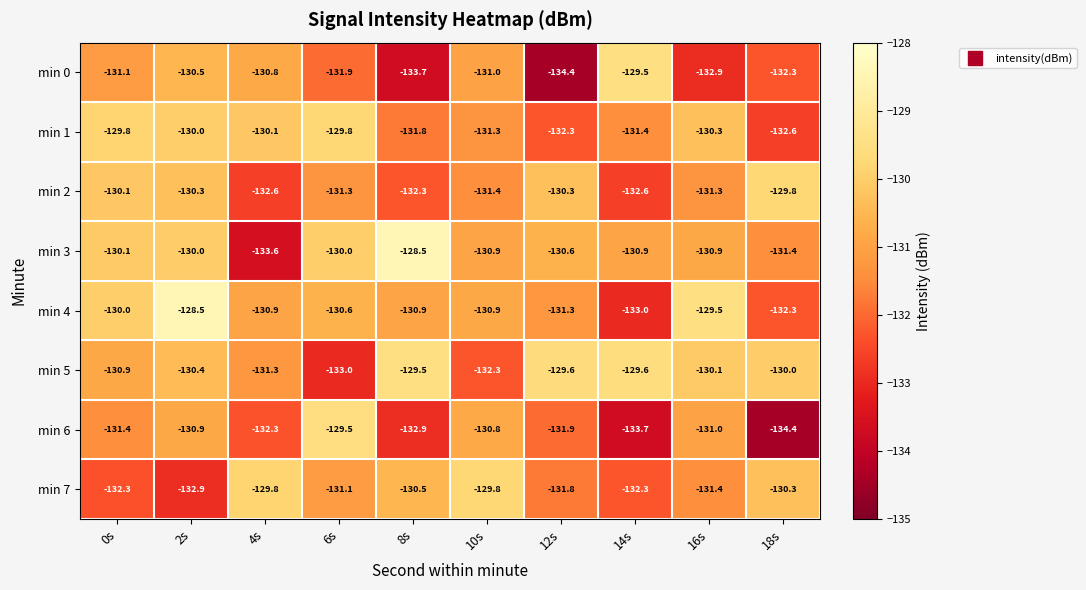

List the labels in order of min 0 value, smallest first.

12s, 8s, 16s, 18s, 6s, 0s, 10s, 4s, 2s, 14s